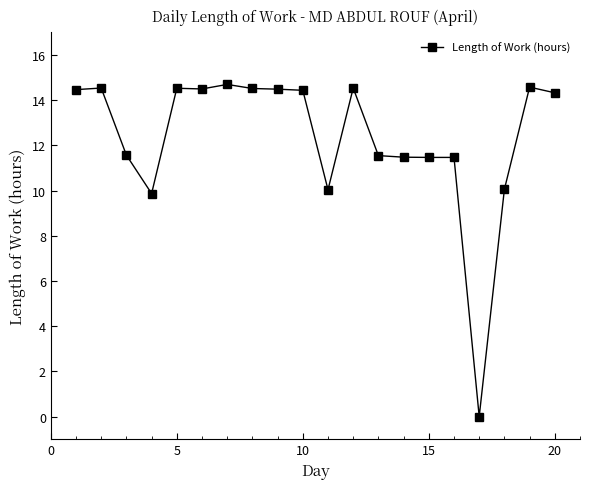

What is the greatest value displayed?

14.7